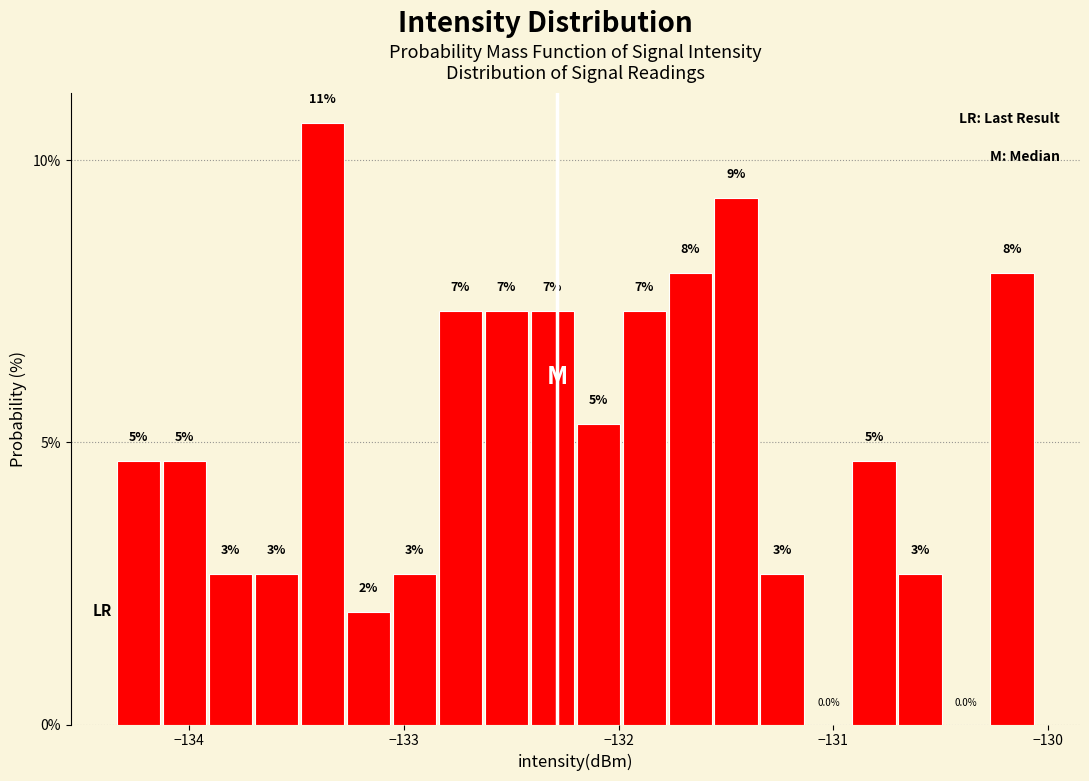

Around what value on the x-axis is the tallest bar? Give the approximate position of its centre, as read against the axis.

-133.4